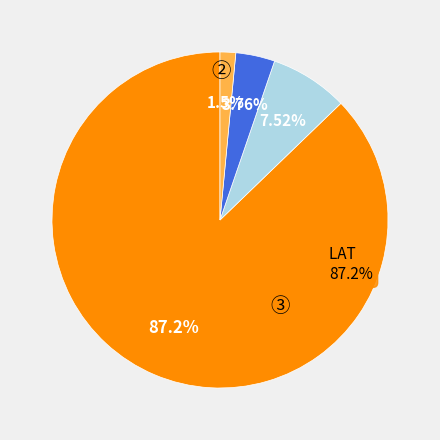

The LTU slice represents 1% of the pie. True or false?

False